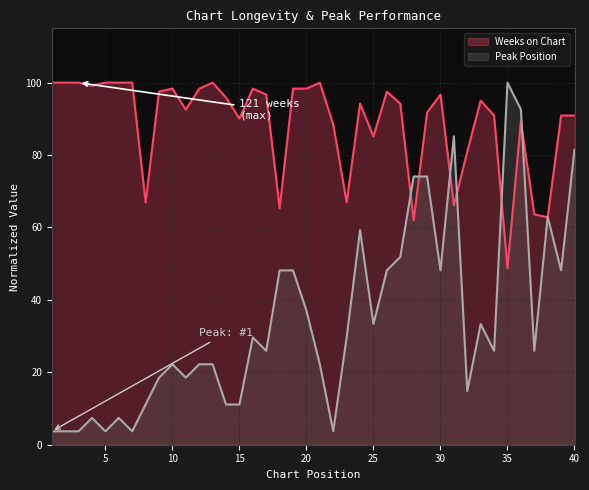

How many lines are shown in the chart?

2